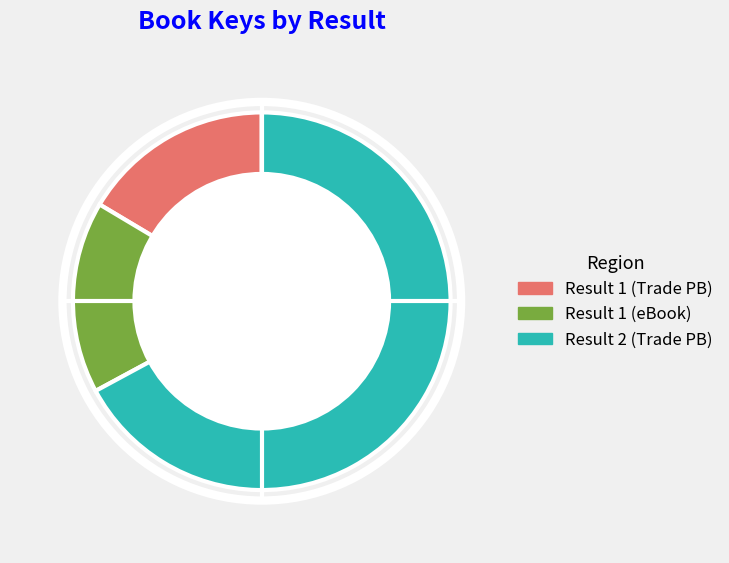

Do Result 1 (Trade PB) and Result 1 (eBook) together represent more than half of the pie?

No